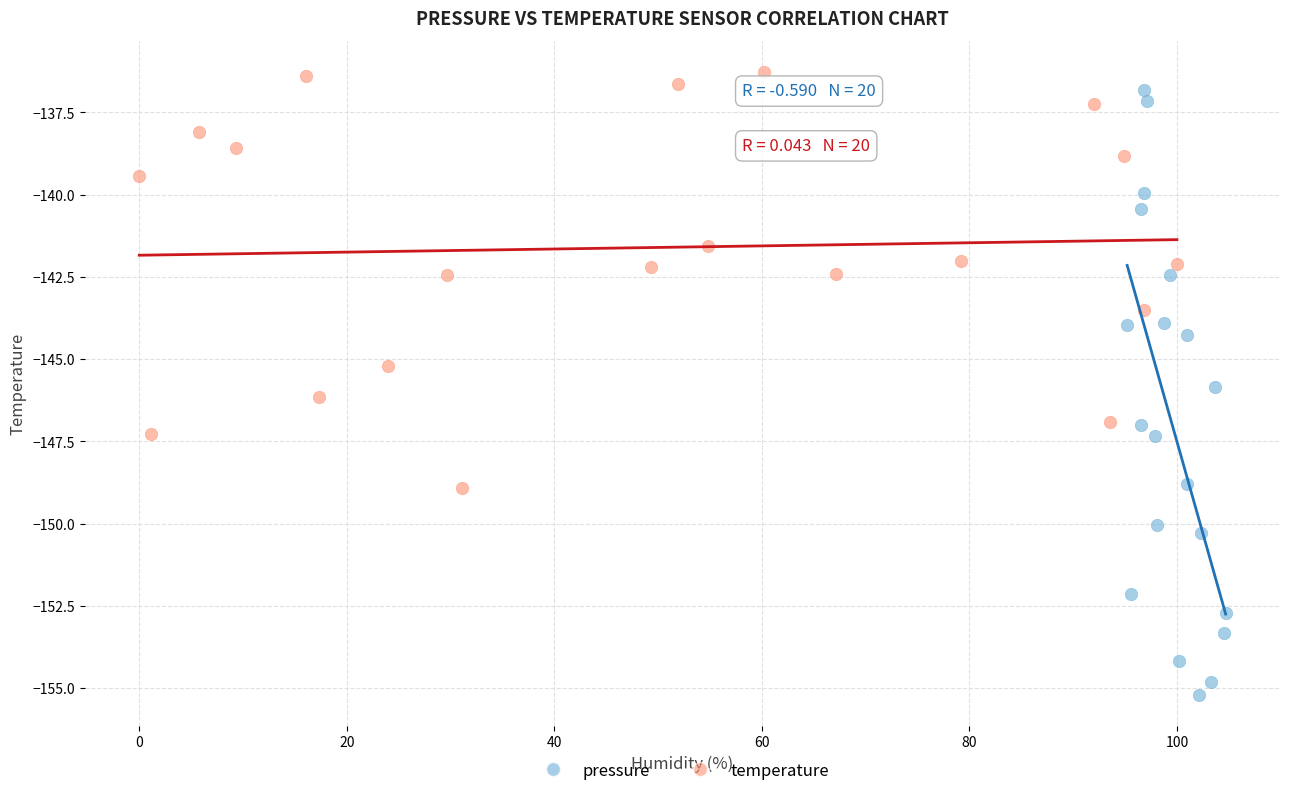

What are all the series names shown in the legend?

pressure, temperature